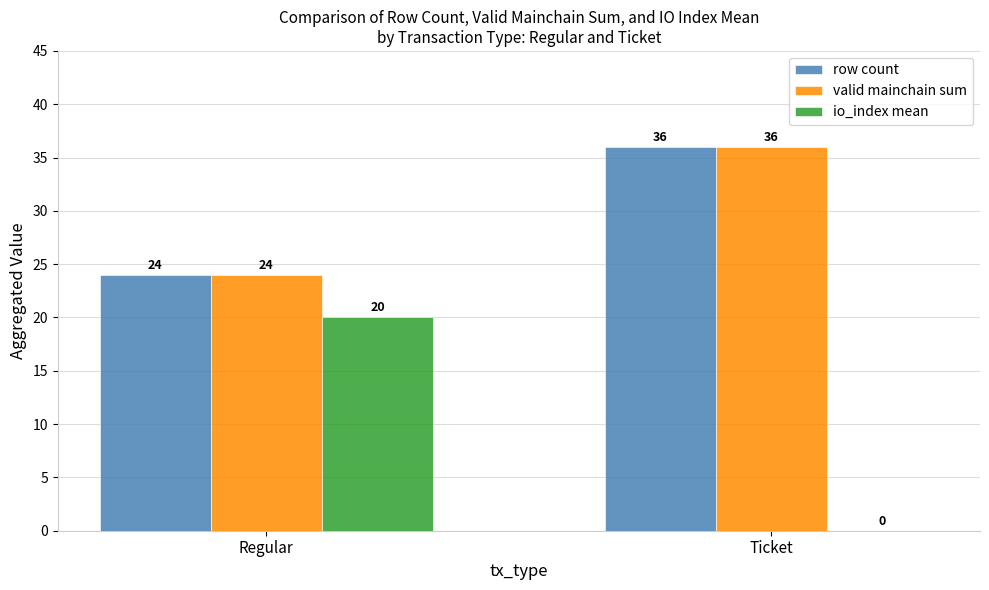

How many groups of bars are there?

2